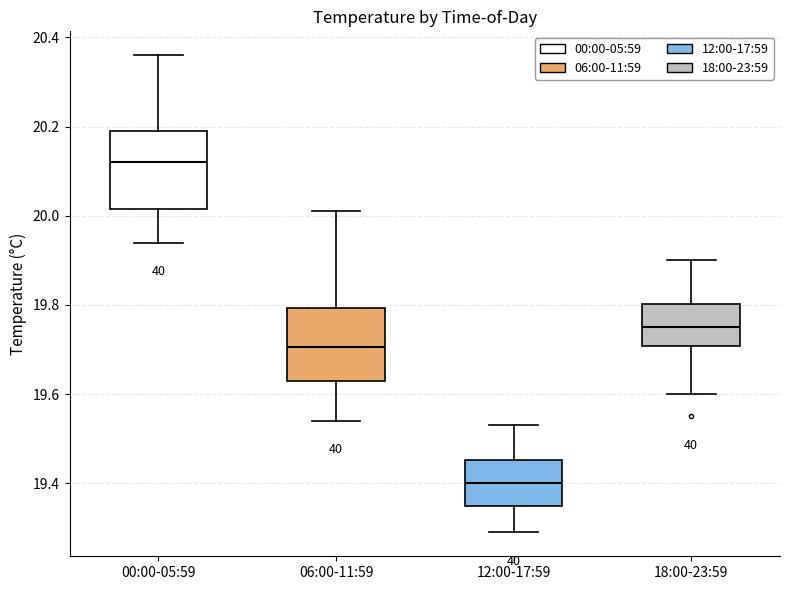

Where does the lower whisker of the box for 00:00-05:59 end on the y-axis? The values are not printed on the chart, so give them approximately, as read against the axis.

19.94